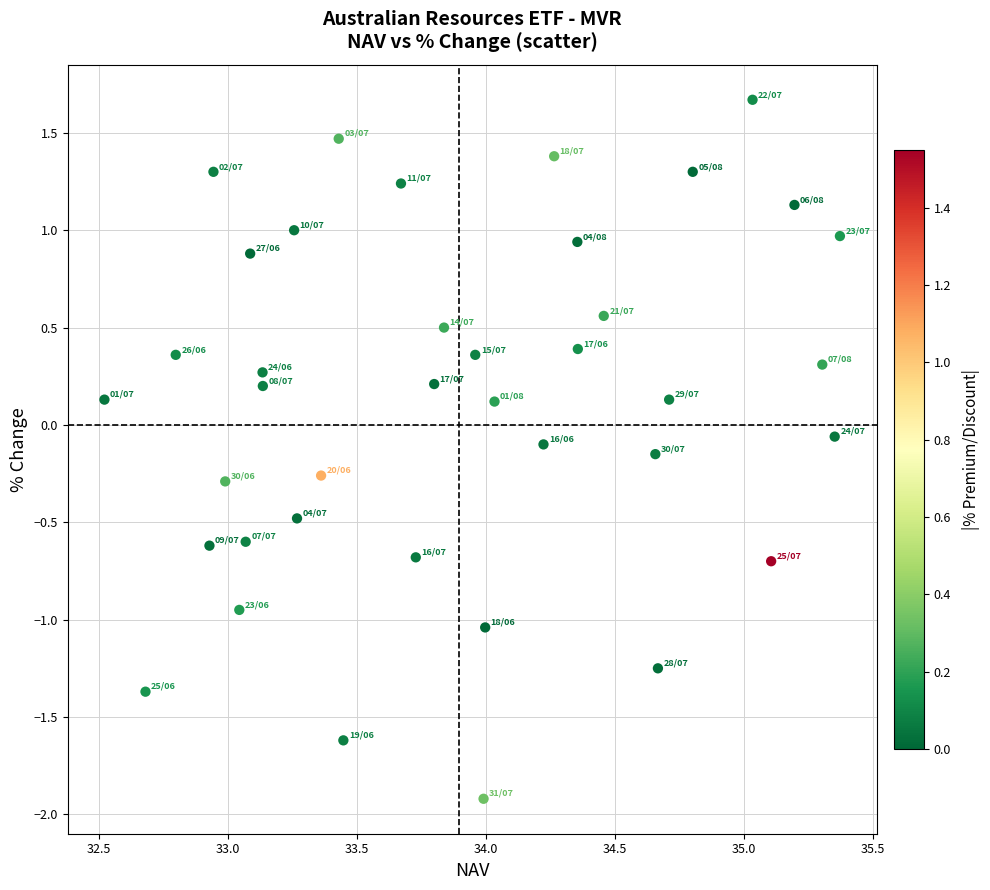

What is the range of X values (max minus min)?

2.8